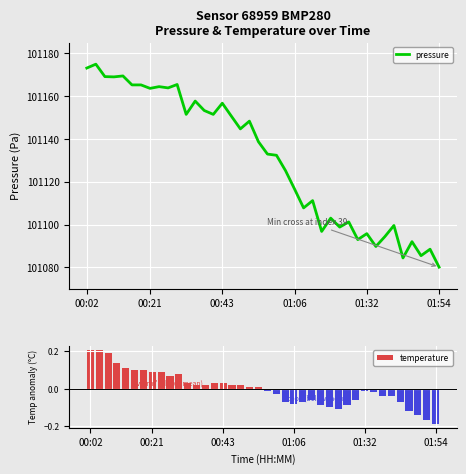

How many categories are shown in the chart?

40